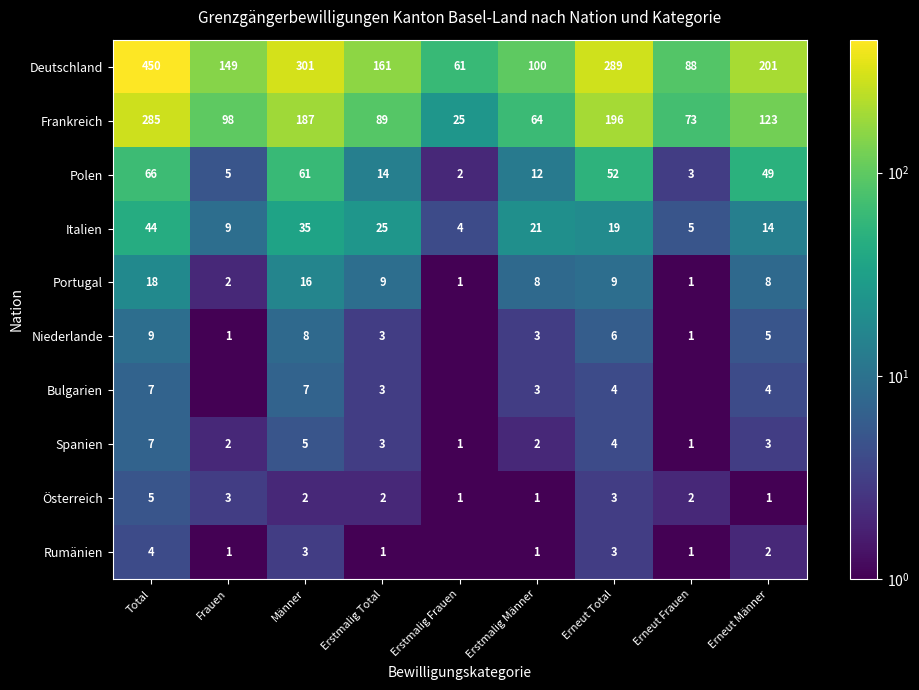

What is the total value across all series at Erstmalig Total?

310.0